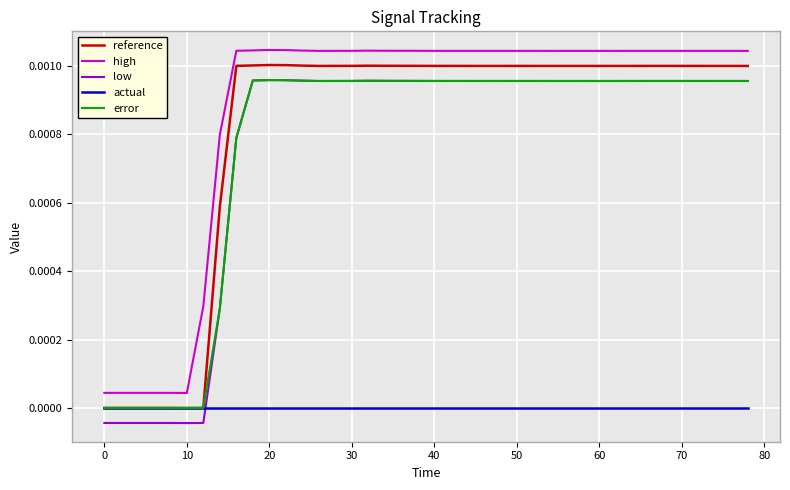

True or false: reference and low cross at least once.

False